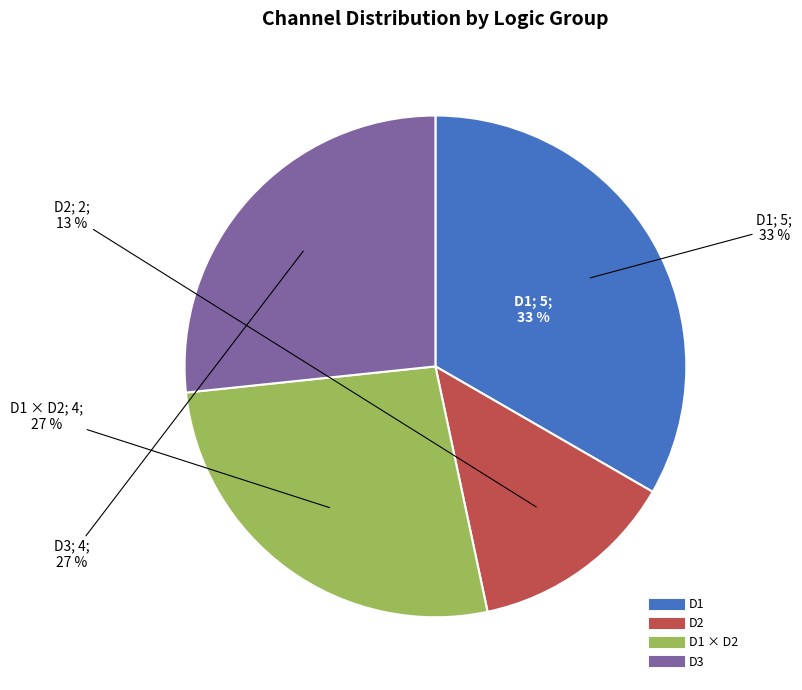

Which has a higher value, D1 x D2 or D3?

D3